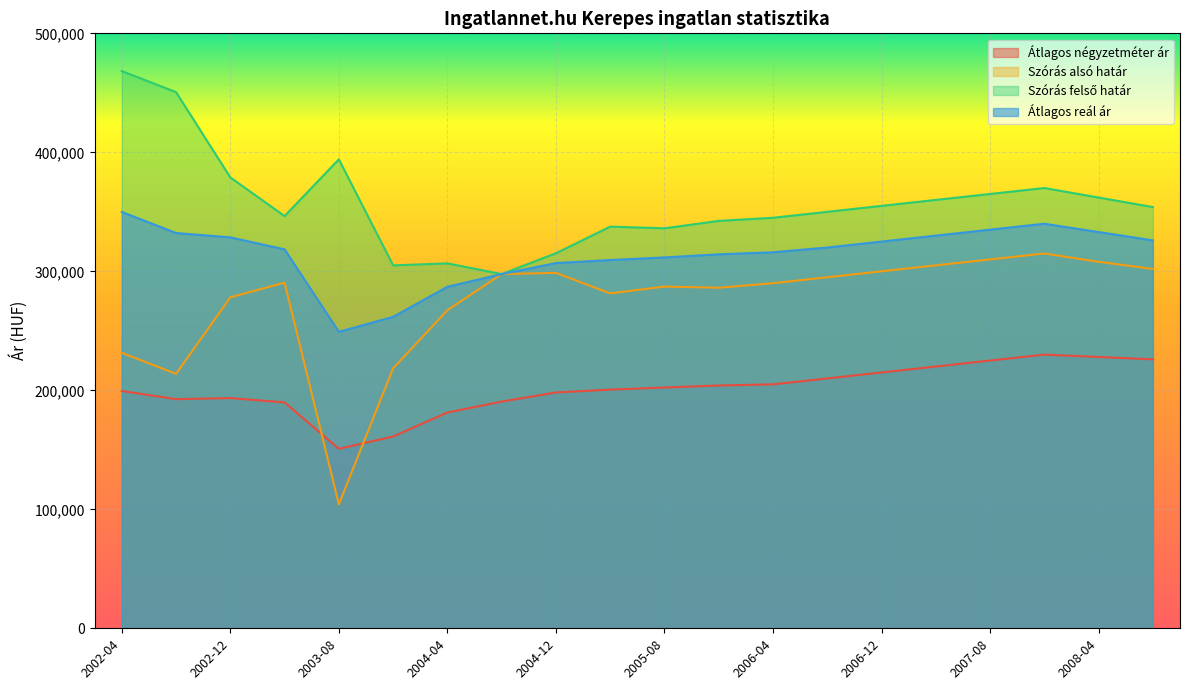

Reading right to left, list all the values displayed in this chart.

Átlagos négyzetméter ár: 2008-08=226000	2008-04=228000	2007-12=230000	2007-08=225000	2007-04=220000	2006-12=215000	2006-08=210000	2006-04=205000	2005-12=204056	2005-08=202354	2005-04=200595	2004-12=198173	2004-08=190519	2004-04=181341	2003-12=161176	2003-08=150847	2003-04=189845	2002-12=193478	2002-08=192556	2002-04=199423
Szórás alsó határ: 2008-08=302000	2008-04=308000	2007-12=315000	2007-08=310000	2007-04=305000	2006-12=300000	2006-08=295000	2006-04=290000	2005-12=286196	2005-08=287176	2005-04=281443	2004-12=298683	2004-08=297686	2004-04=267317	2003-12=218479	2003-08=104204	2003-04=290493	2002-12=278127	2002-08=213805	2002-04=231518
Szórás felső határ: 2008-08=354000	2008-04=362000	2007-12=370000	2007-08=365000	2007-04=360000	2006-12=355000	2006-08=350000	2006-04=345000	2005-12=342378	2005-08=336156	2005-04=337547	2004-12=315189	2004-08=297686	2004-04=306671	2003-12=304973	2003-08=394114	2003-04=346401	2002-12=378927	2002-08=450569	2002-04=468282
Átlagos reál ár: 2008-08=326000	2008-04=333000	2007-12=340000	2007-08=335000	2007-04=330000	2006-12=325000	2006-08=320000	2006-04=316000	2005-12=314287	2005-08=311666	2005-04=309495	2004-12=306936	2004-08=297686	2004-04=286994	2003-12=261726	2003-08=249159	2003-04=318447	2002-12=328527	2002-08=332187	2002-04=349900